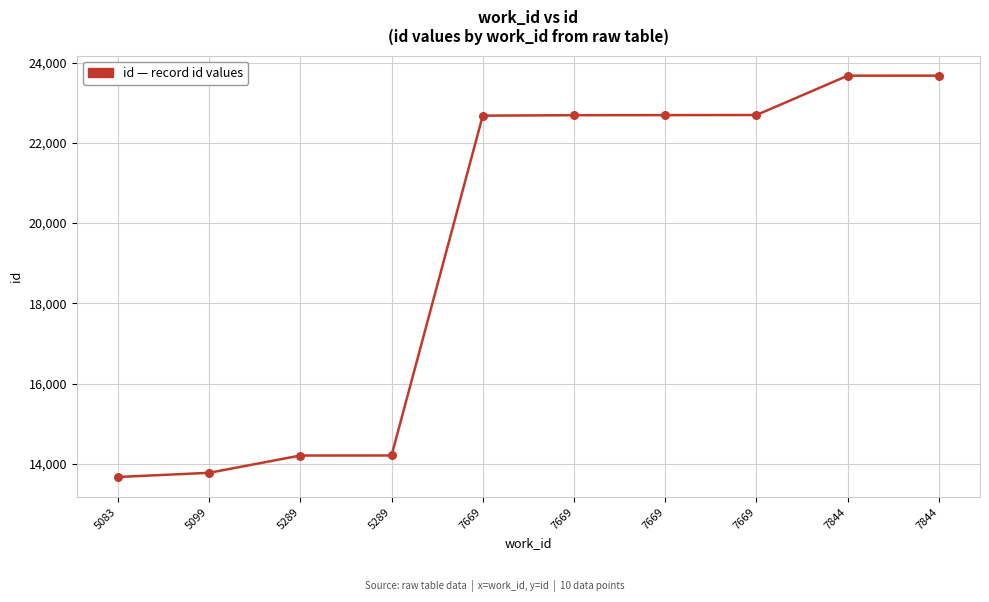

Which has a higher value, 7669 or 7669?

7669